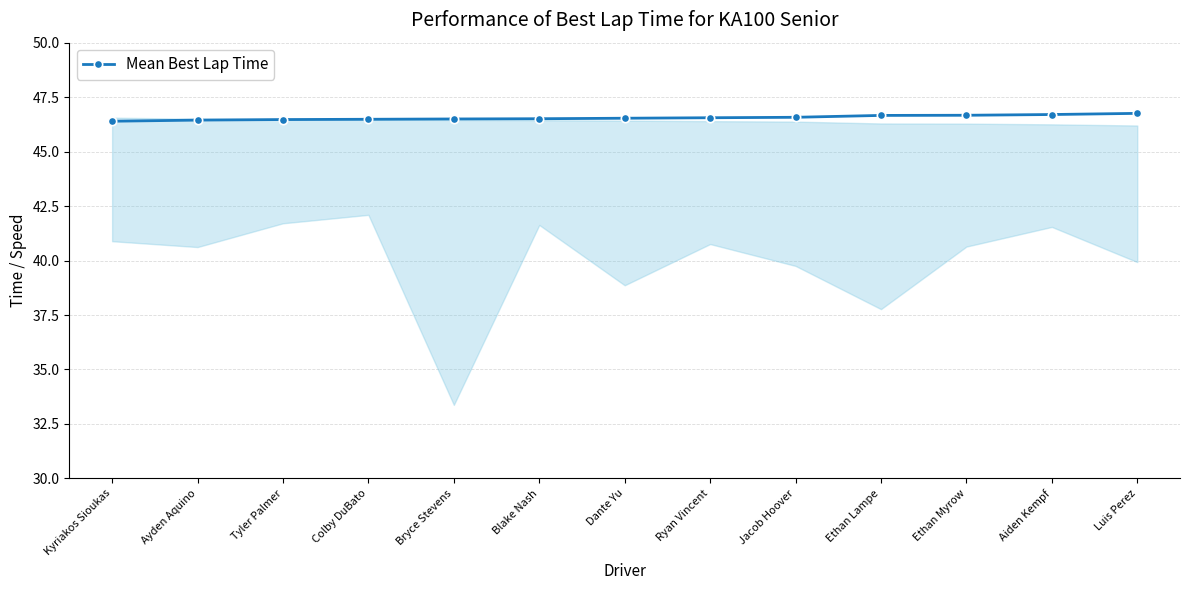

What is the difference between the values at Ayden Aquino and Kyriakos Sioukas?

0.1